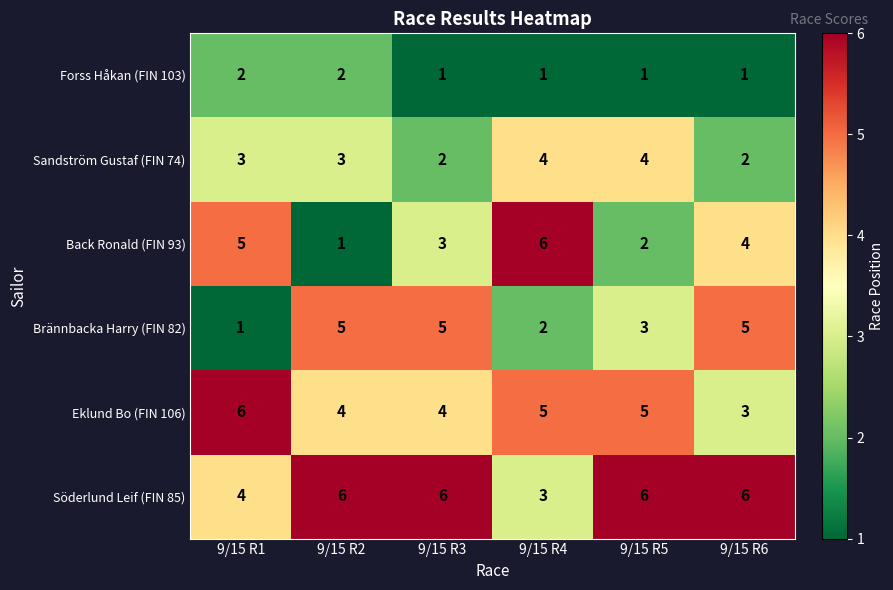

At how many categories does at least one series exceed 5?

6